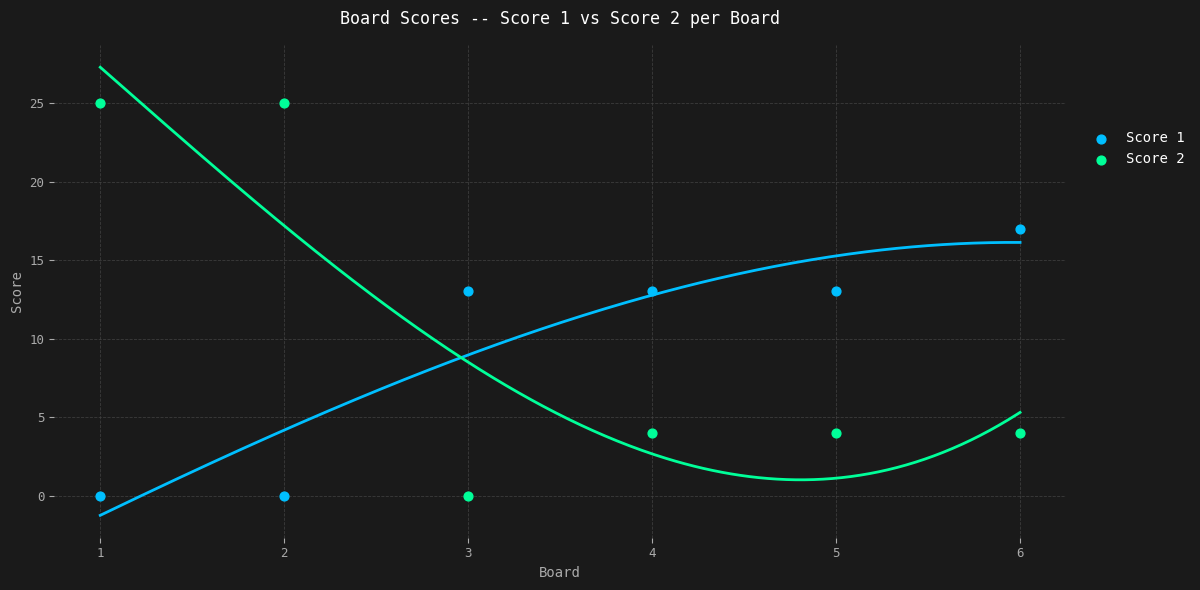

What is the X range (max minus min) for the scatter plot?

5